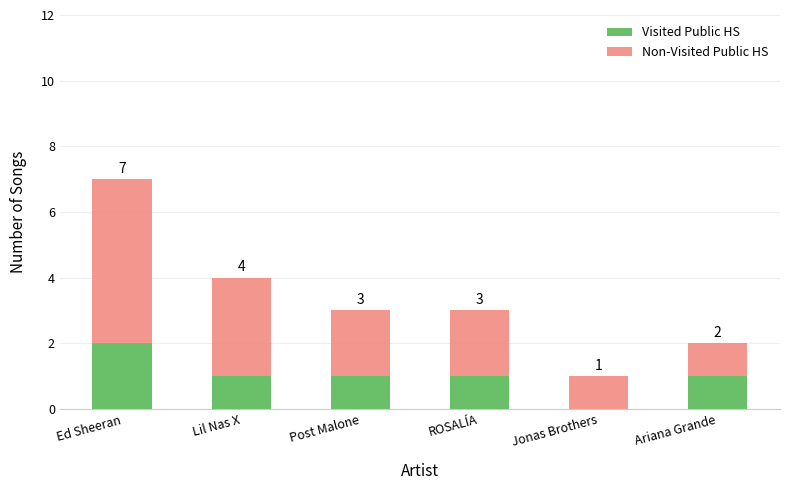

Is it true that Visited Public HS equals 1 at Post Malone?

True